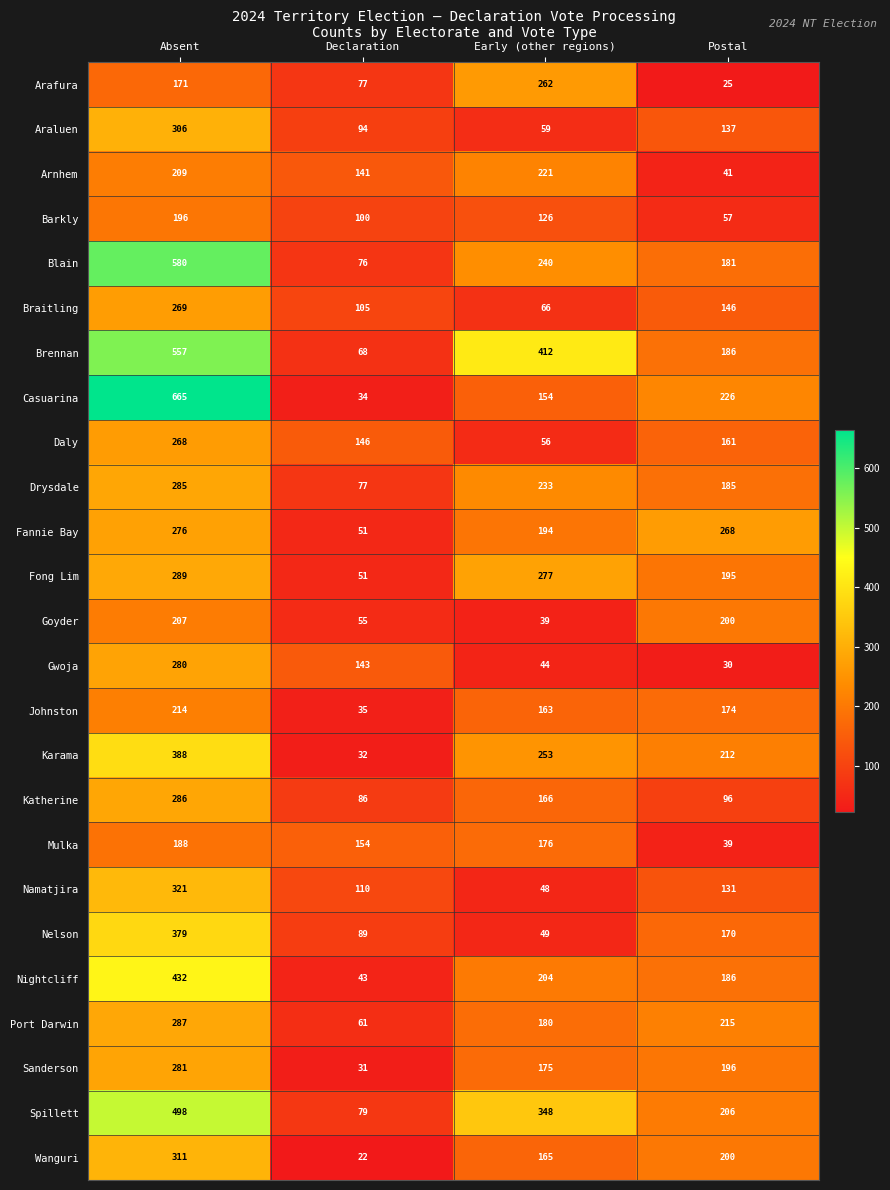

At how many categories does at least one series exceed 357?

2